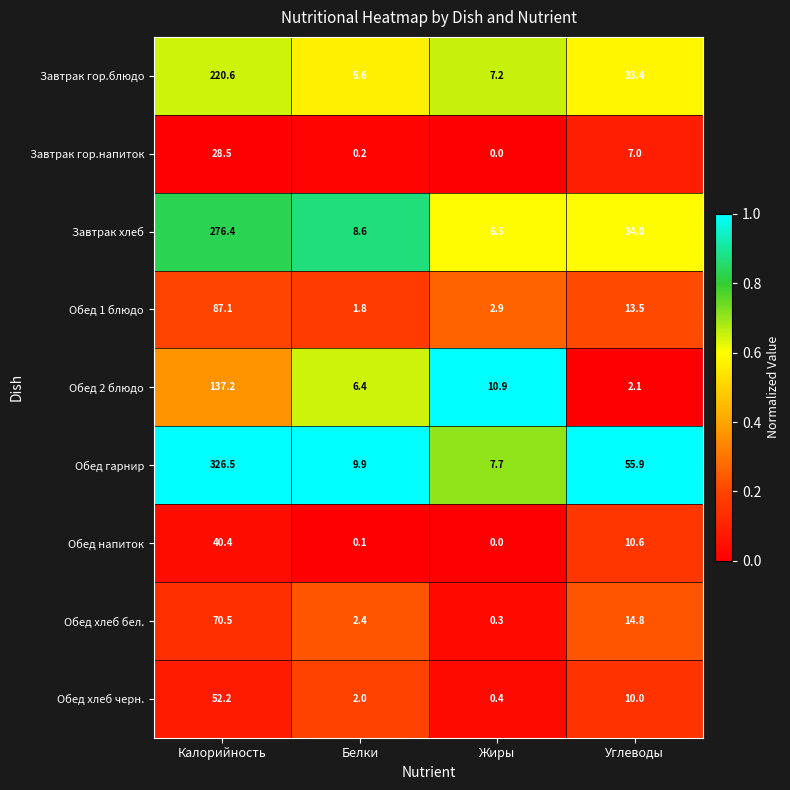

What is the approximate value of Обед хлеб бел. at Белки?

2.4